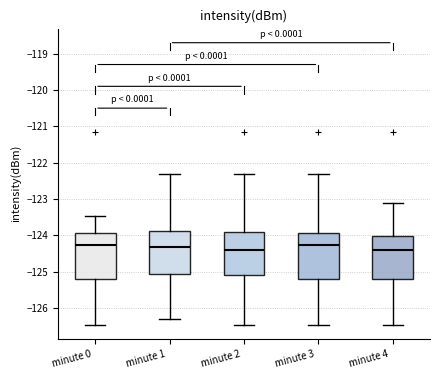

Where is the lower edge of the box for minute 1 on the y-axis? The values are not printed on the chart, so give them approximately, as read against the axis.

-125.1